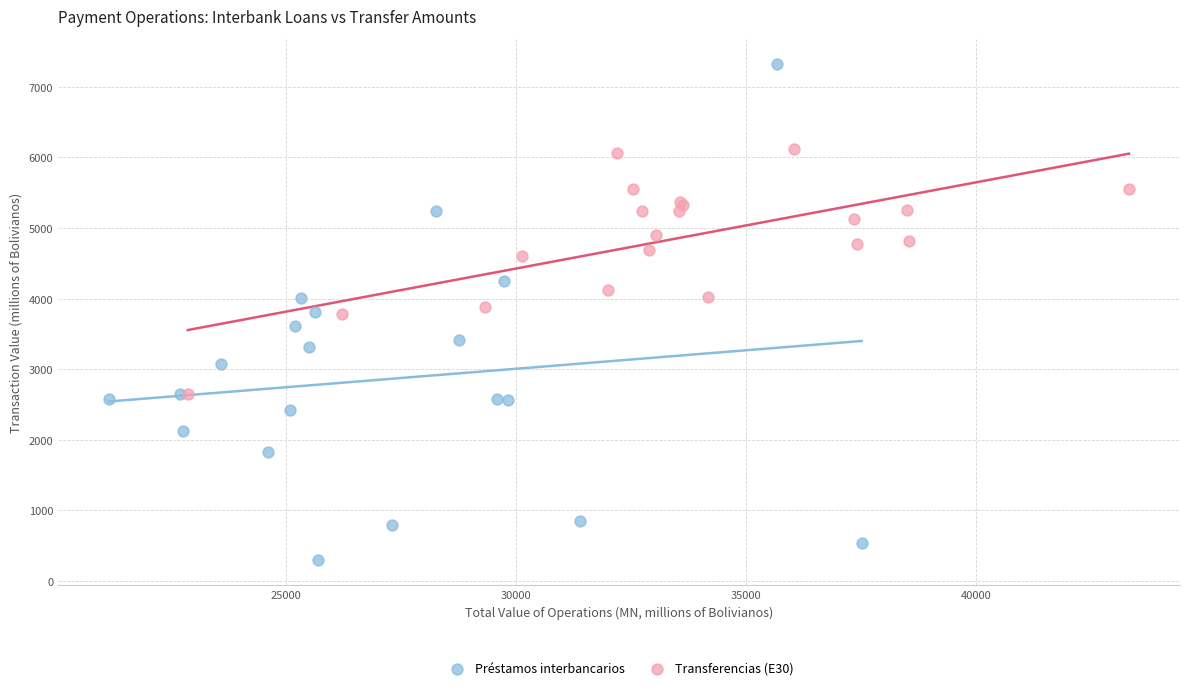

Which series has the largest Y range (max minus min)?

Préstamos interbancarios